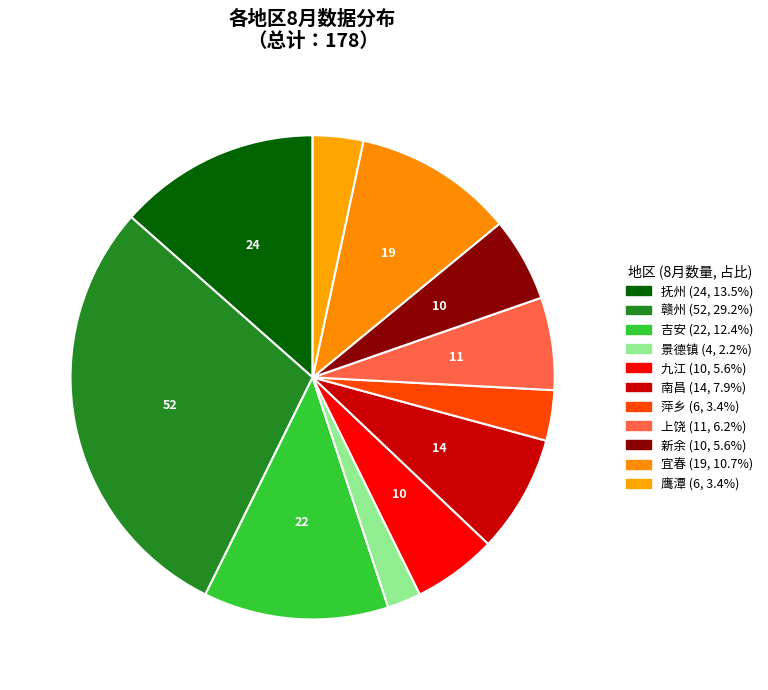

What is the total percentage of 吉安 and 萍乡?

15.7%